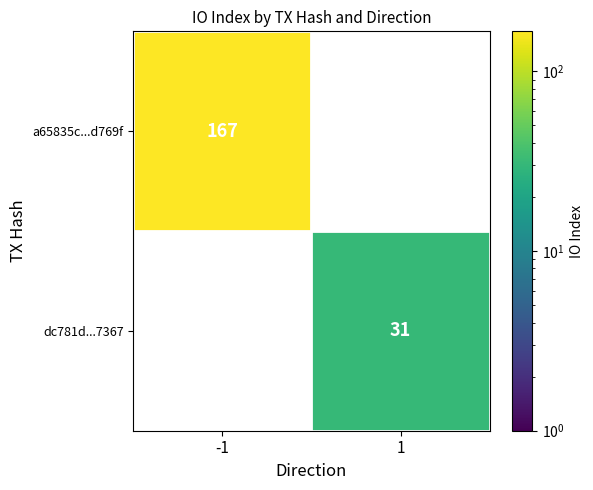

How many categories are shown in the chart?

2